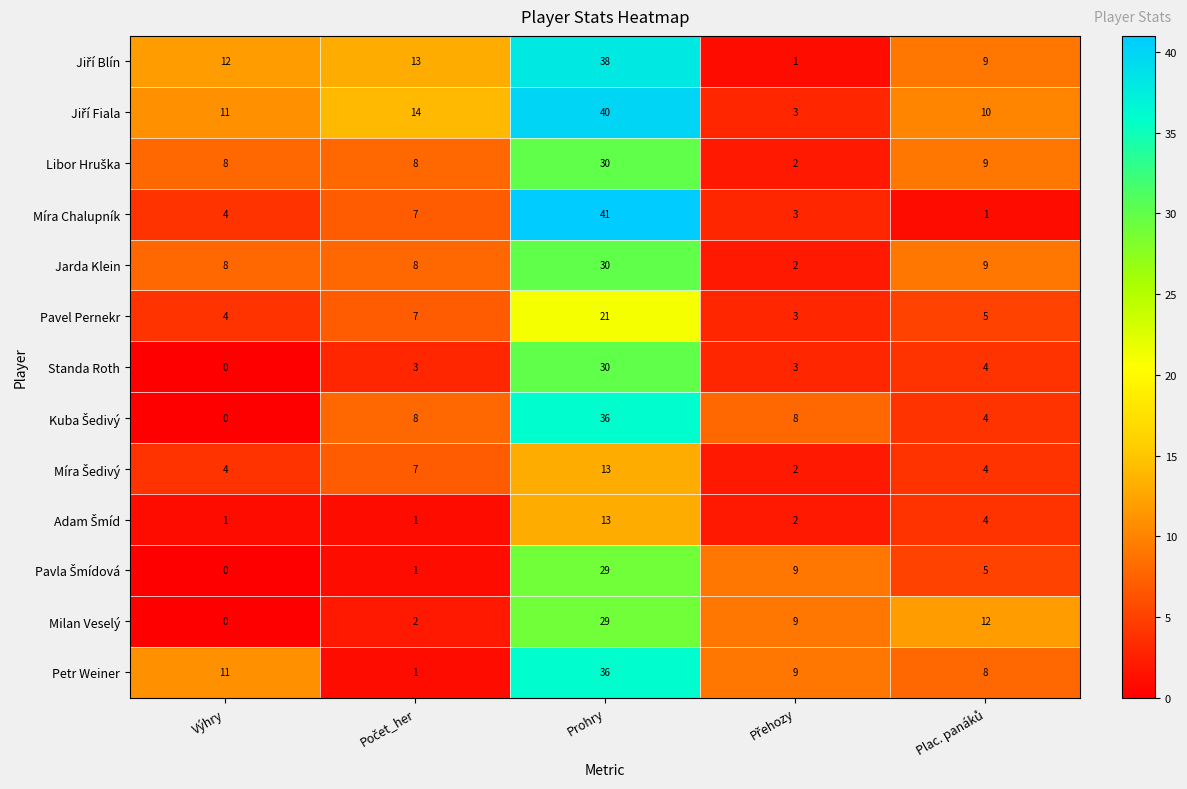

At which category does the chart reach its minimum across all series?

Výhry